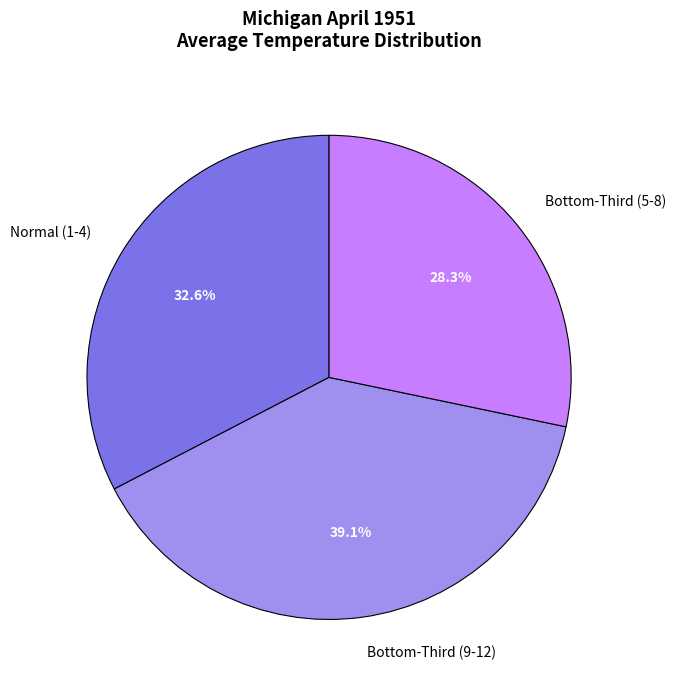

Does Normal (1-4) account for over 50% of the chart?

No